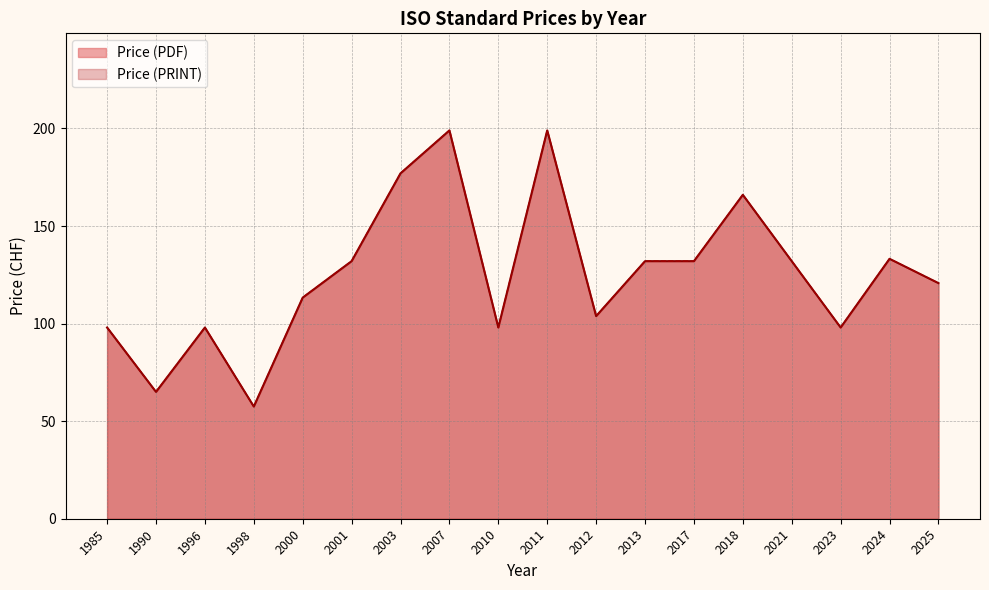

Rank the series by their maximum value, from highest to lowest.

Price (PDF), Price (PRINT)